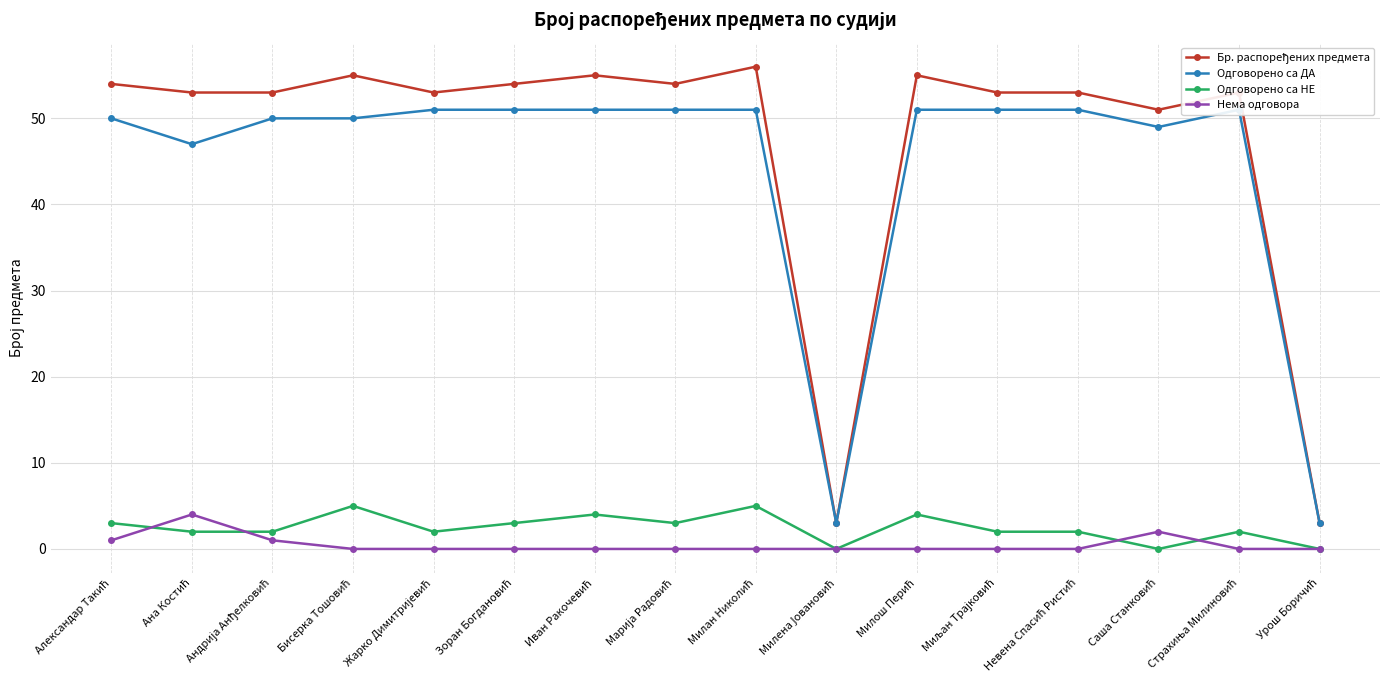

Which category has the lowest value across all series?

Милена Јовановић